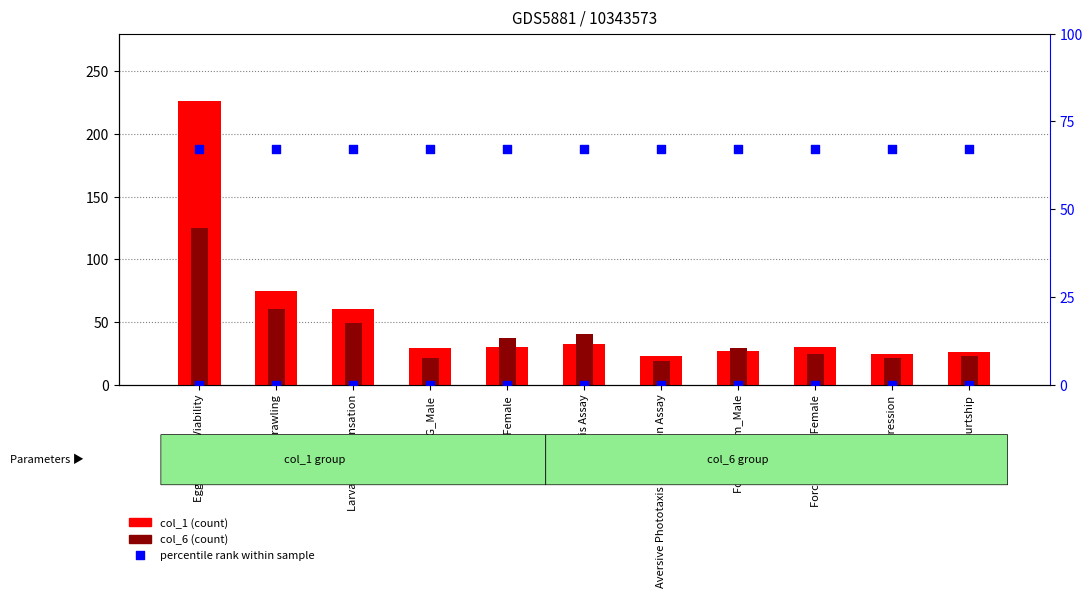

Which series has the largest total across all categories?

col_6 percentile rank